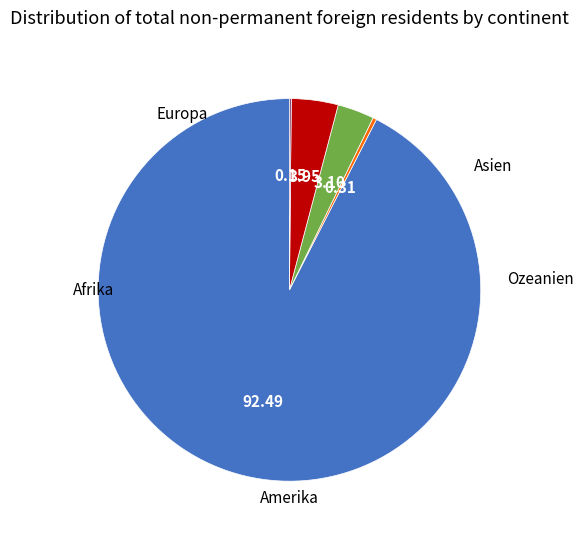

Approximately how many times larger is the value at Asien compared to Ozeanien?

25.5